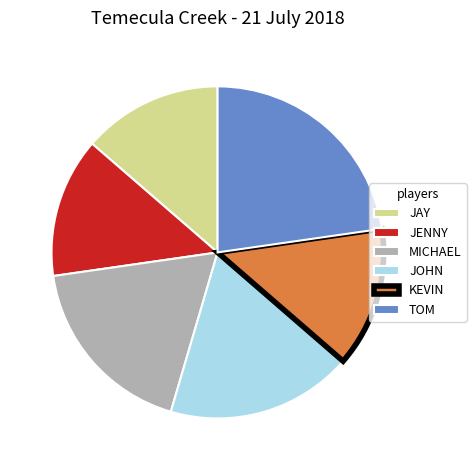

Does any single category account for the majority?

No